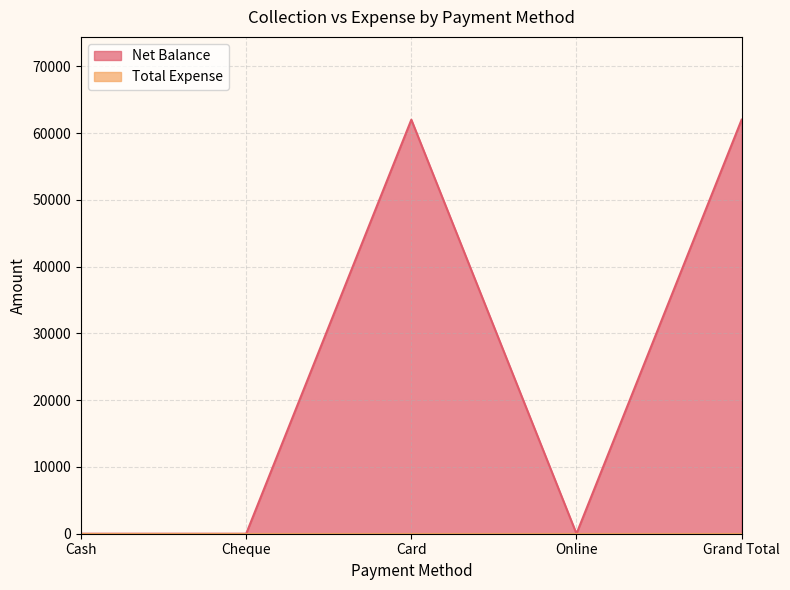

The value at Cash is 0. True or false?

True